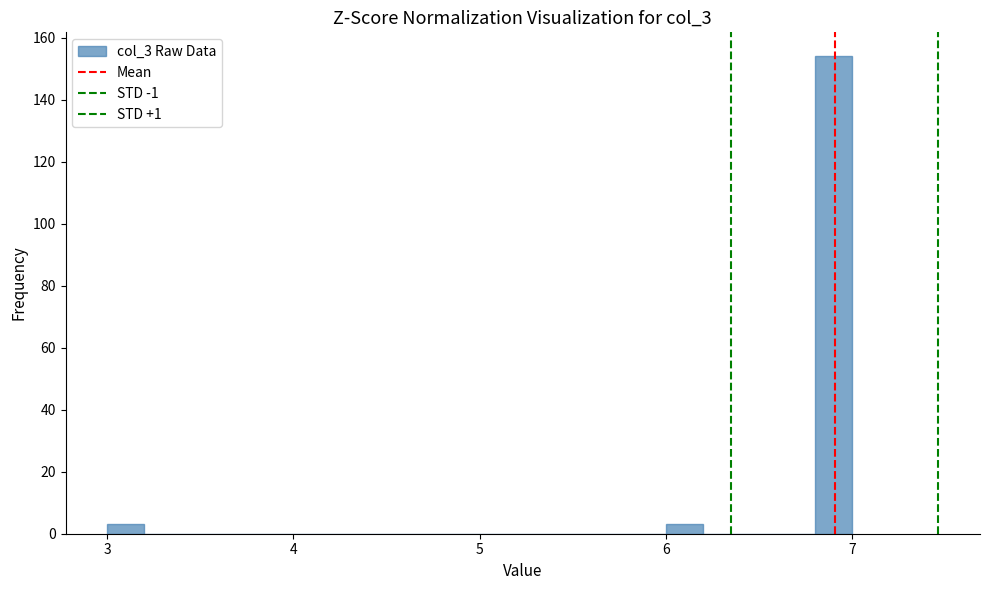

Around what value on the x-axis is the tallest bar? Give the approximate position of its centre, as read against the axis.

6.9